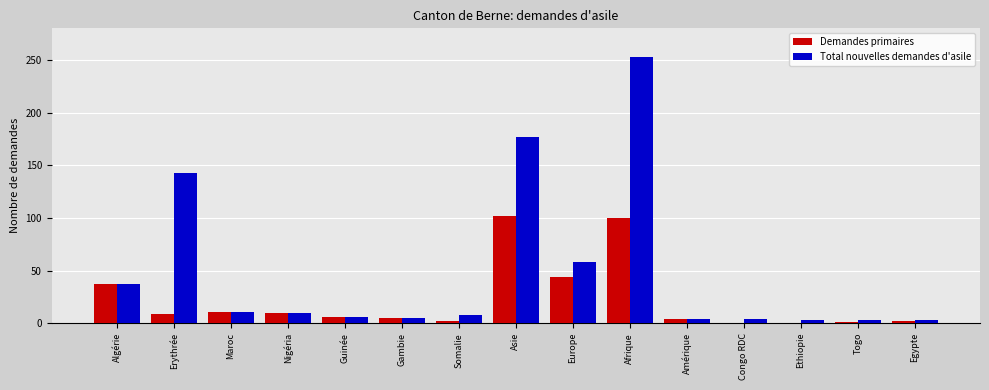

What is the sum of all Total nouvelles demandes d'asile values?

725